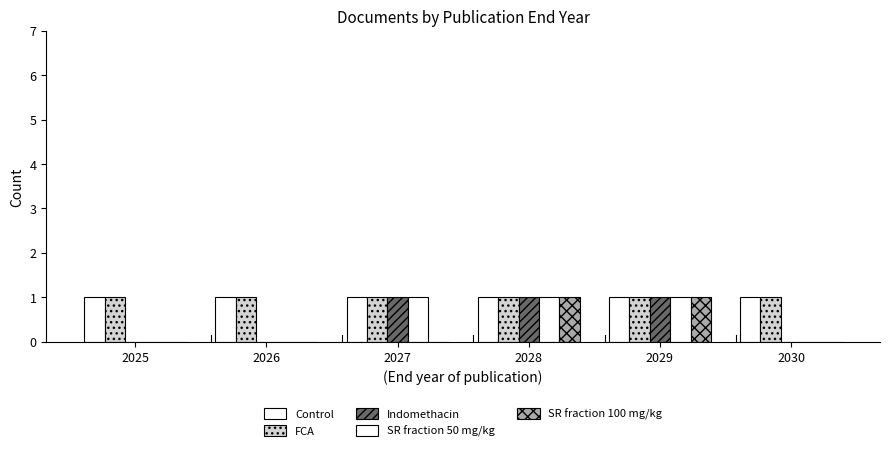

What value does the SR fraction 50 mg/kg series have at 2029?

1